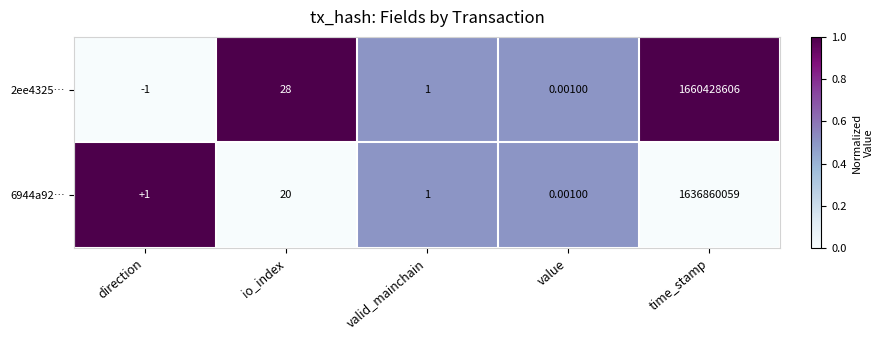

How many values in 2ee4325… are above zero?

4